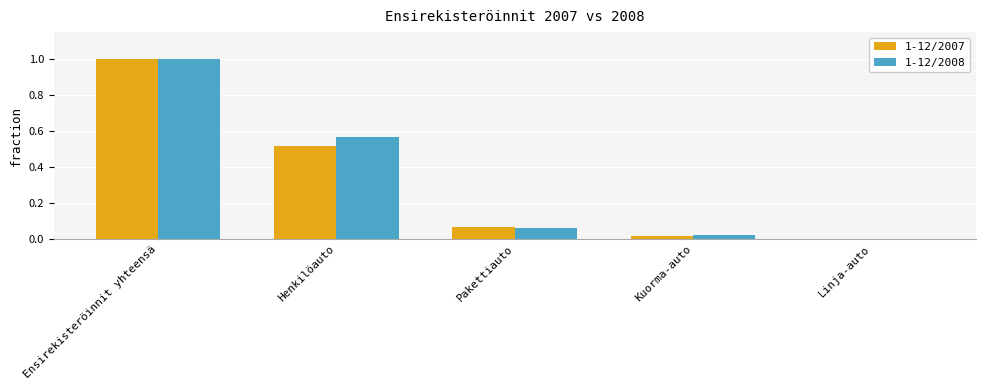

At which label does 1-12/2007 reach its peak?

Ensirekisteröinnit yhteensä